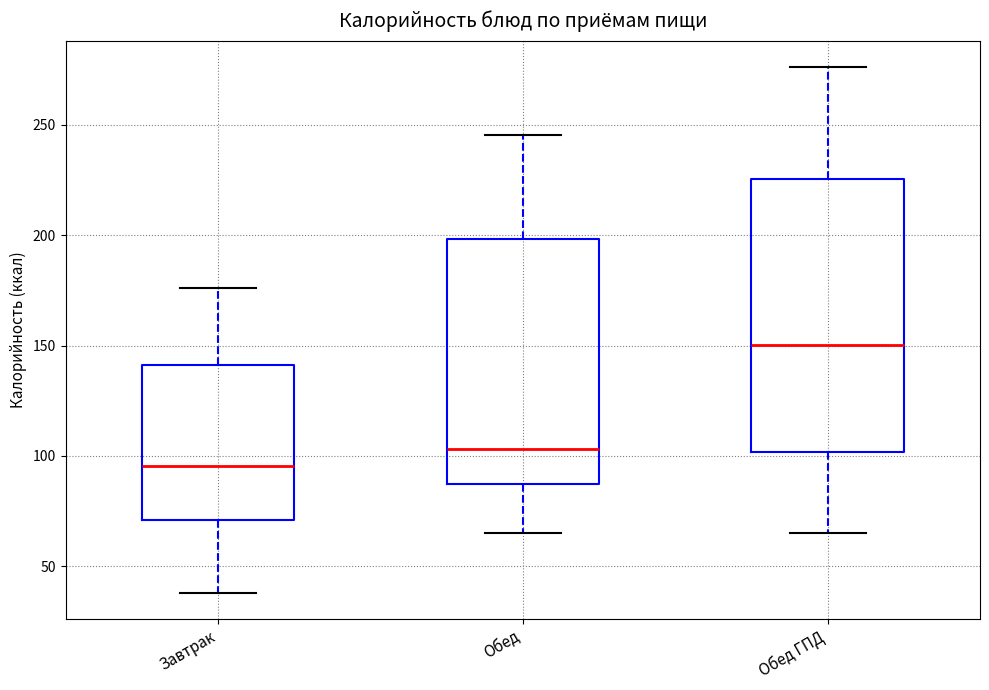

Where does the median line of the box for Завтрак sit on the y-axis? The values are not printed on the chart, so give them approximately, as read against the axis.

95